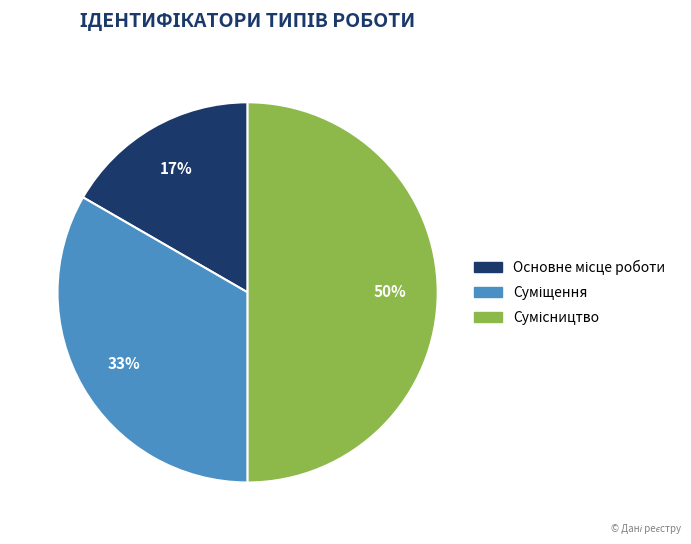

To the nearest percent, what is the difference between the largest and smallest slice percentages?

33%